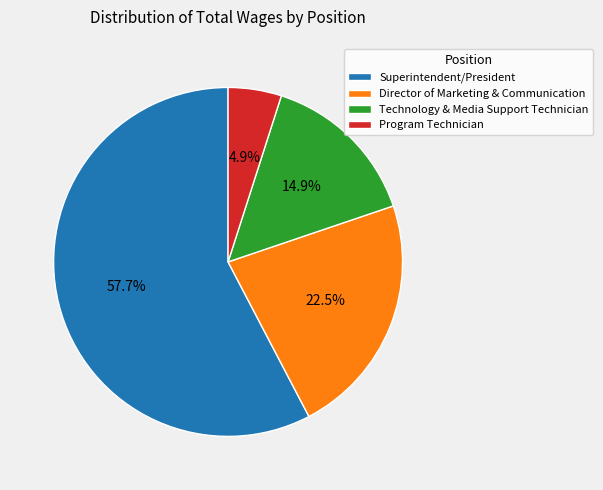

What is the total percentage of Program Technician and Superintendent/President?

62.6%